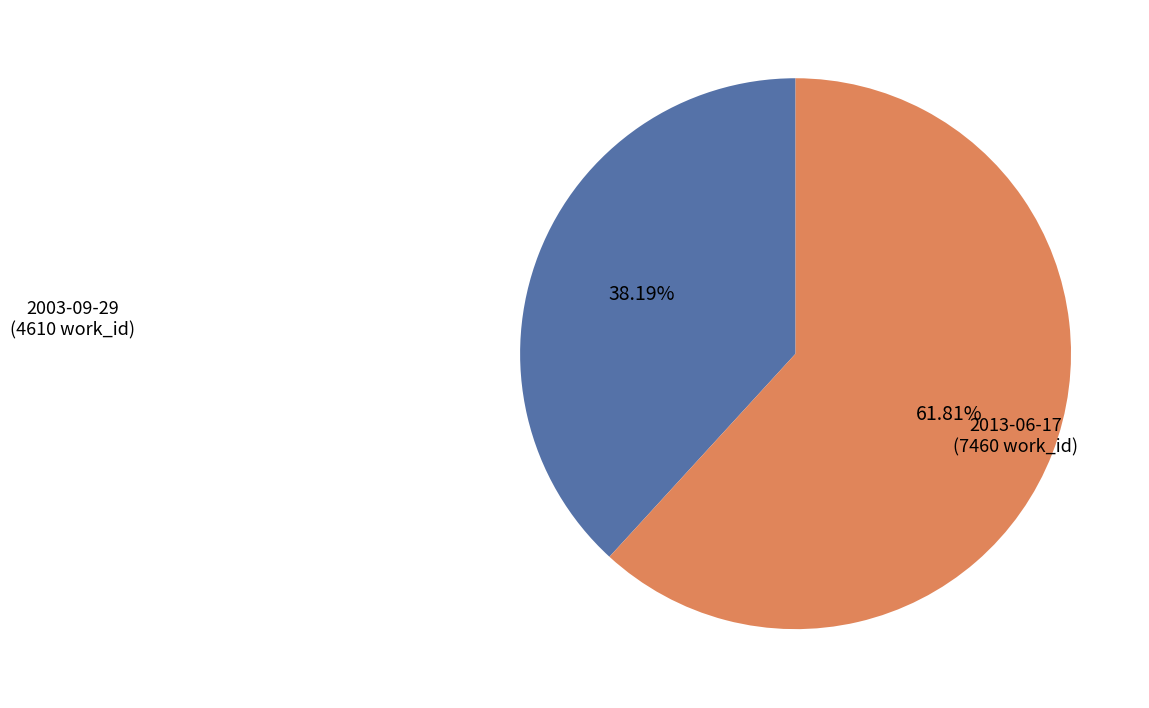

Does any single category account for the majority?

Yes